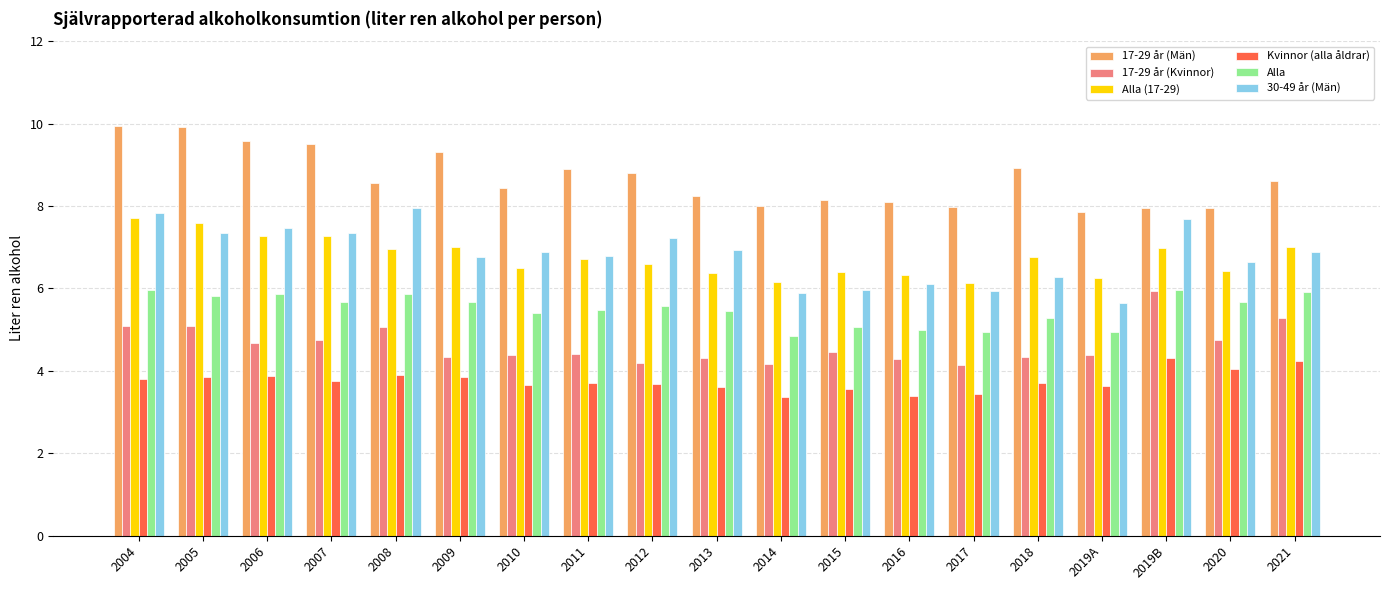

Between 2009 and 2011, which series saw the biggest shift?

17-29 år (Män)